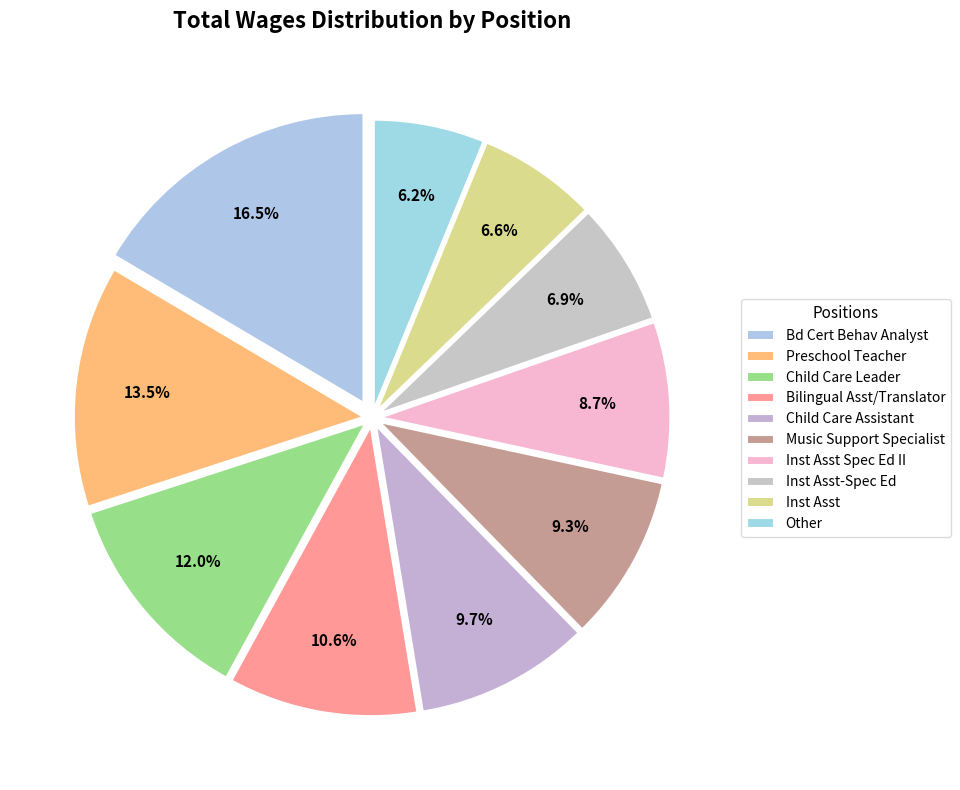

To the nearest percent, what is the average slice percentage?

10%